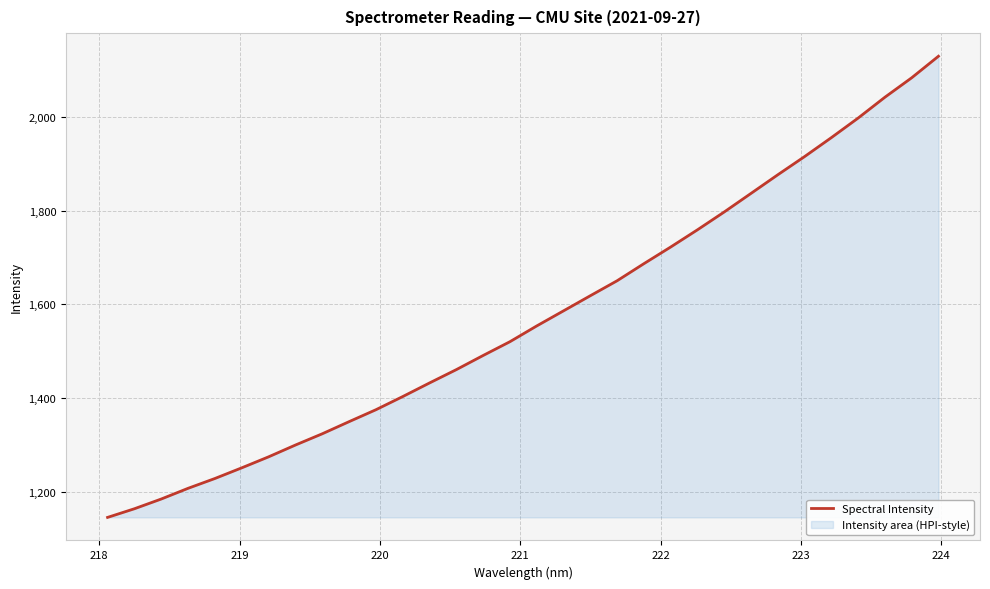

Does the chart have visible grid lines?

Yes